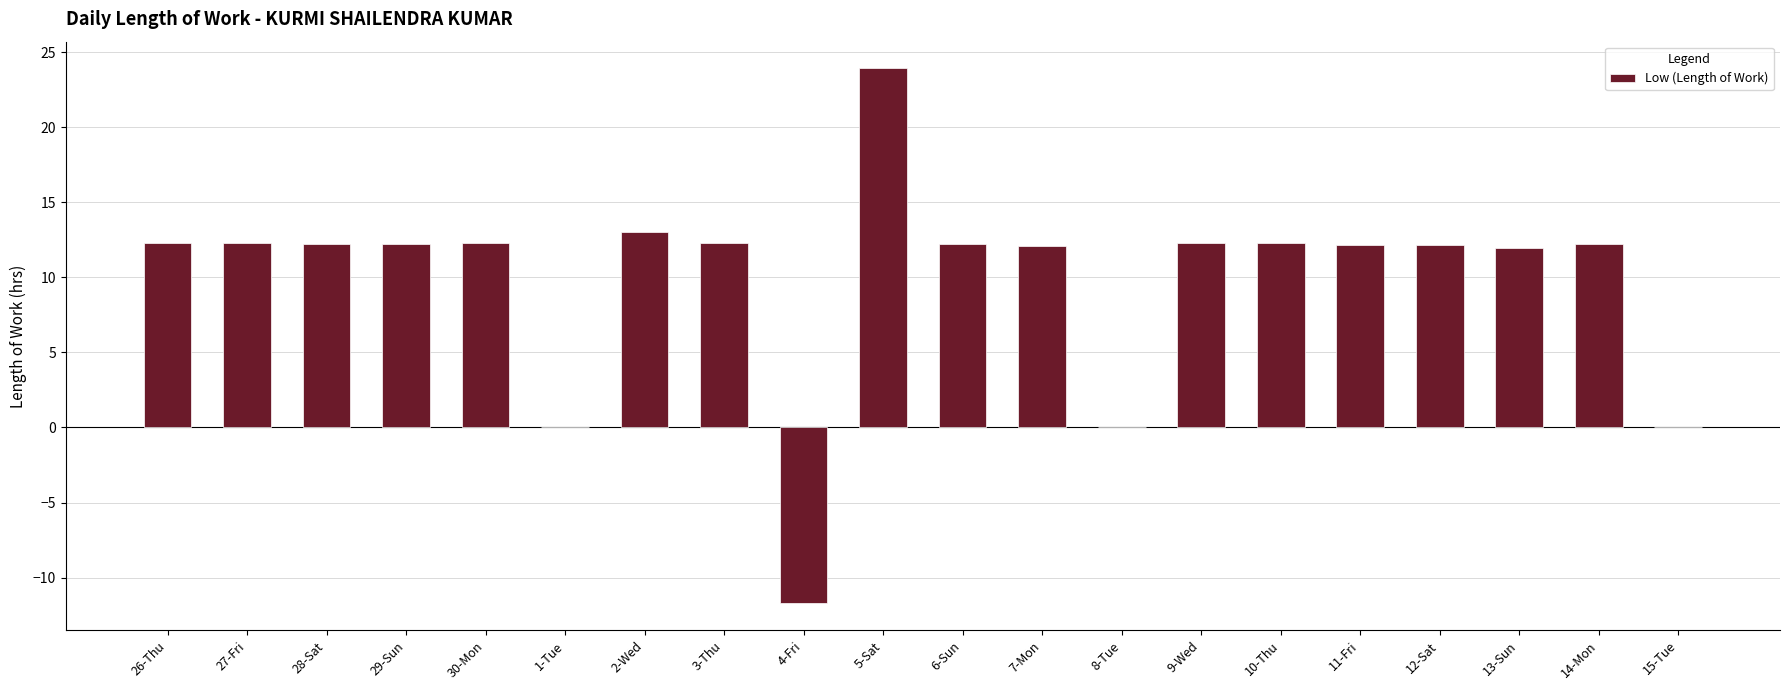

What is the greatest value displayed?

23.9